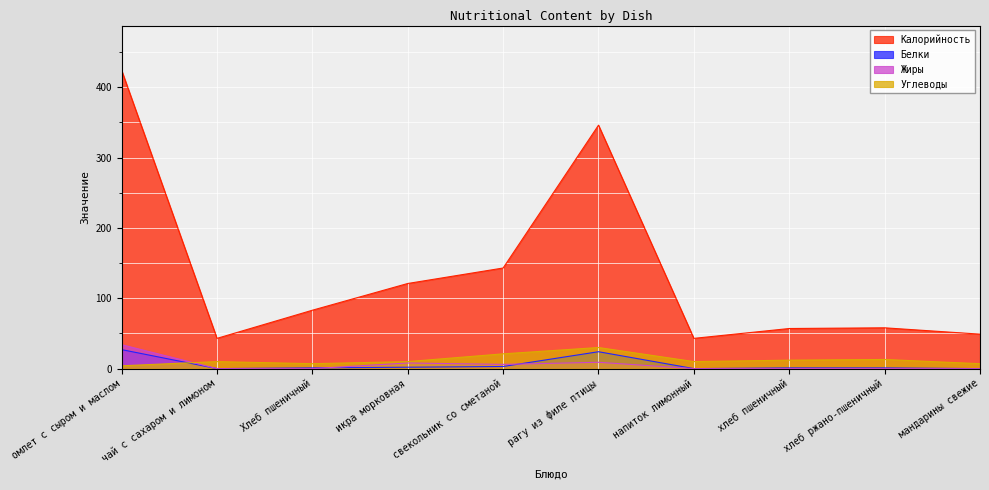

What is the total value across all series at хлеб ржано-пшеничный?

72